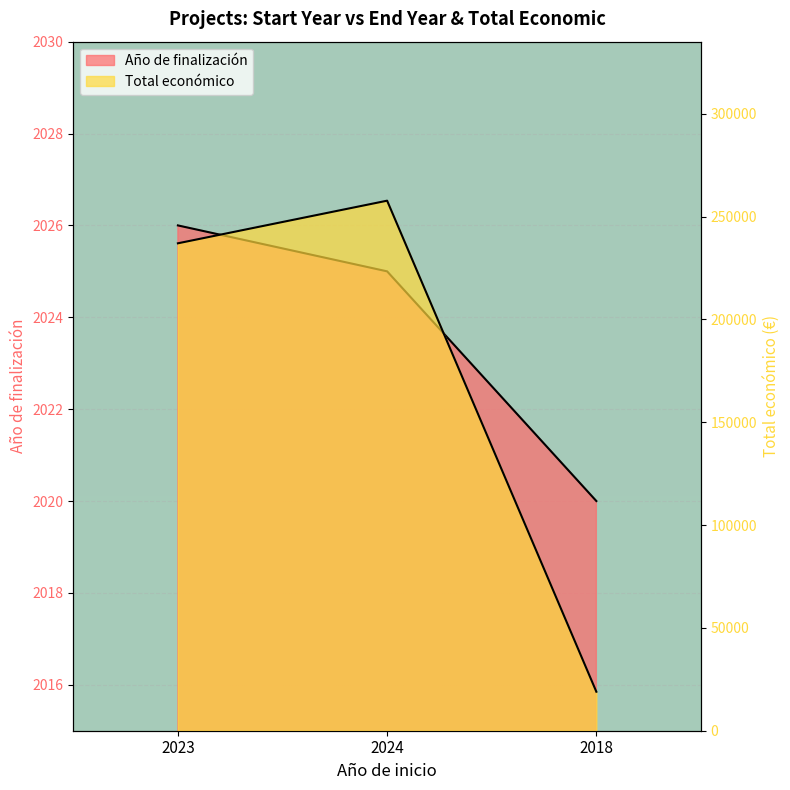

What is the minimum value shown in the chart?

2020